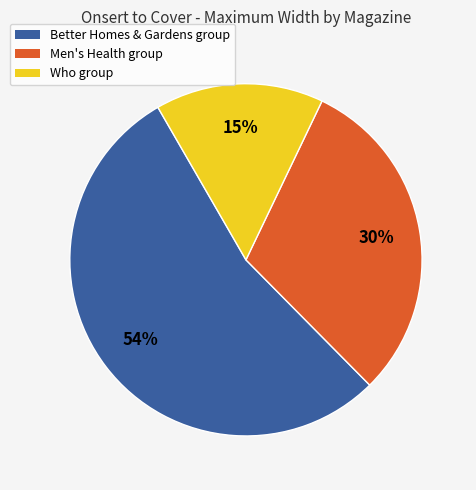

To the nearest percent, what is the difference between the largest and smallest slice percentages?

39%